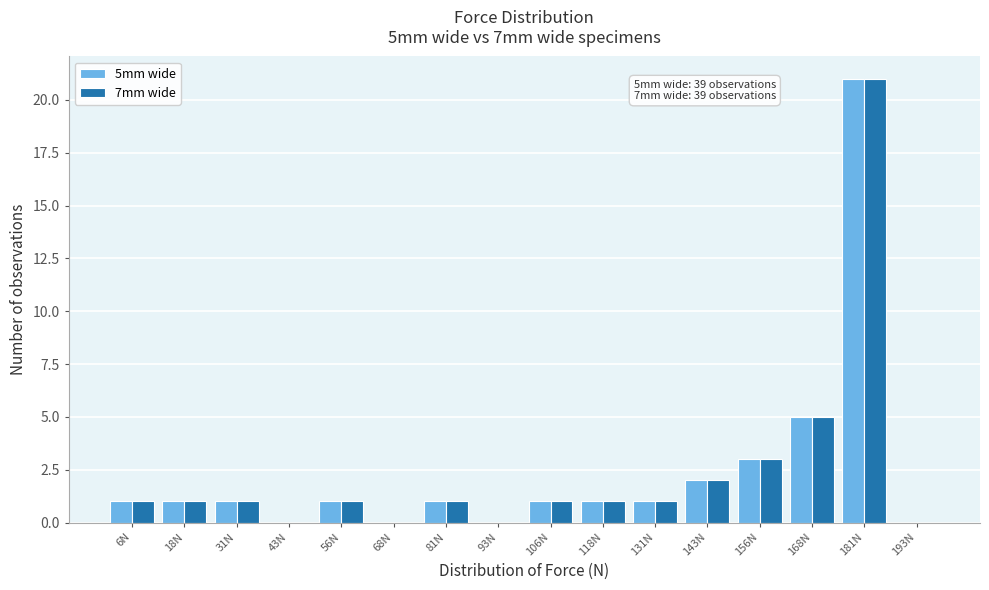

In the 7mm wide series, which range on the x-axis has the tallest bar?

175.0 to 187.5